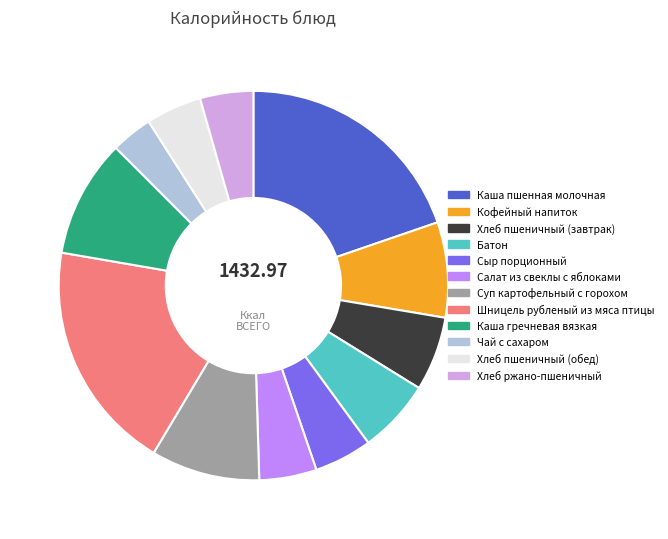

Is there a majority slice in this chart?

No